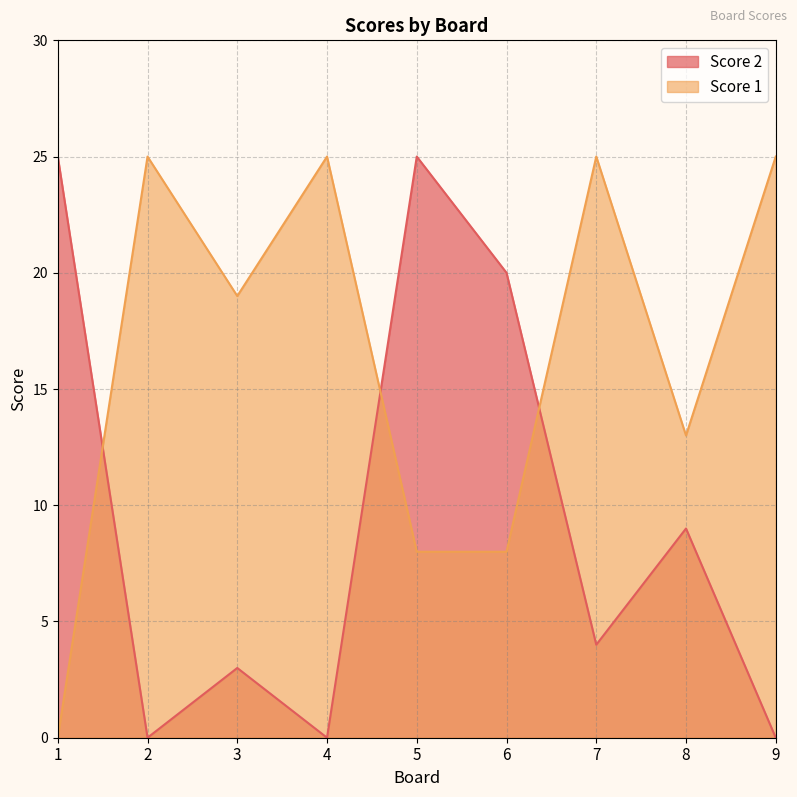

Which category has the highest value across all series?

1